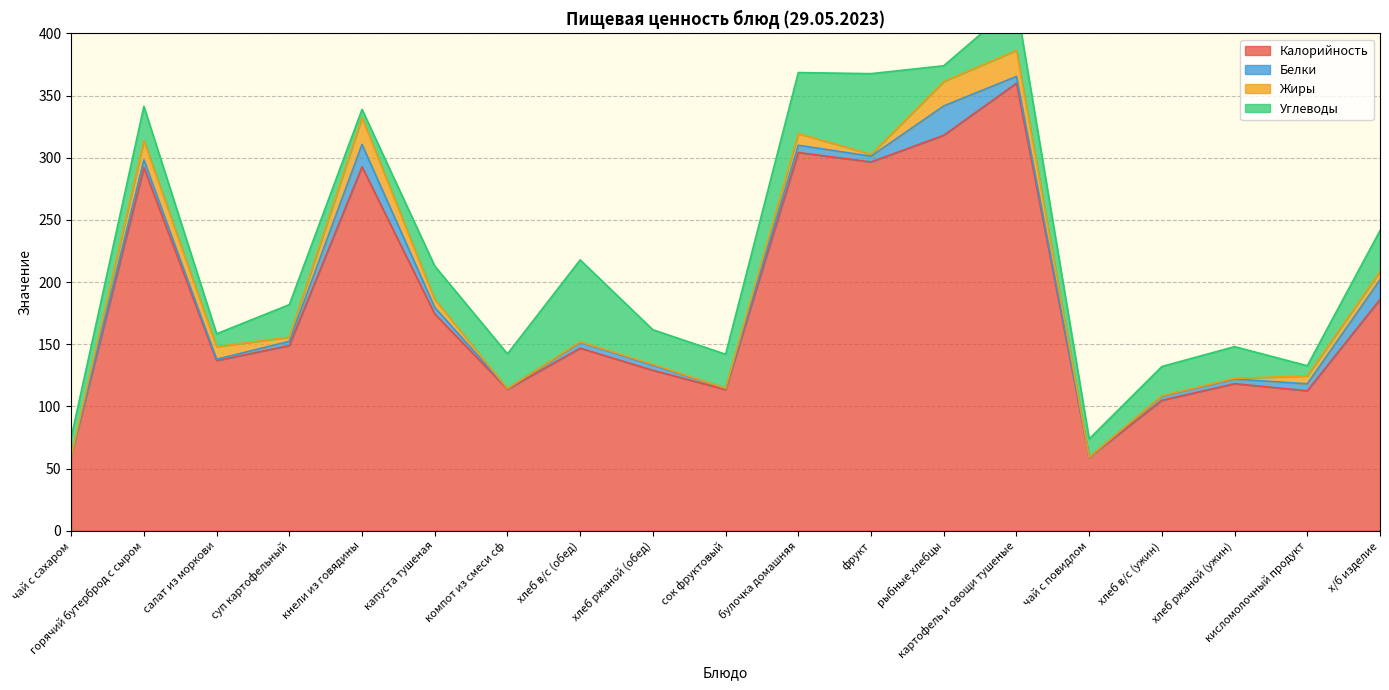

What is the difference between the second highest and minimum values in the Углеводы series?

58.3